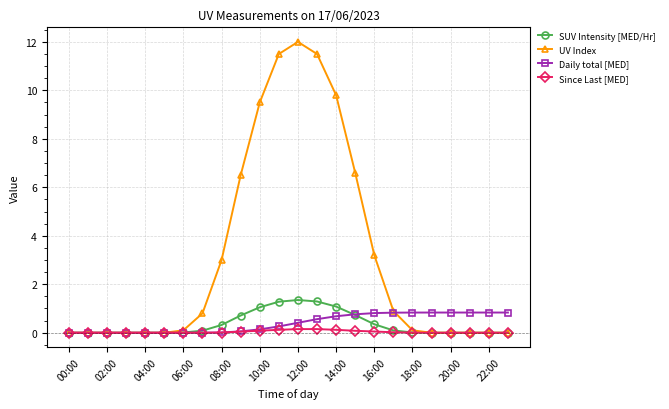

Which series has the largest total across all categories?

UV Index